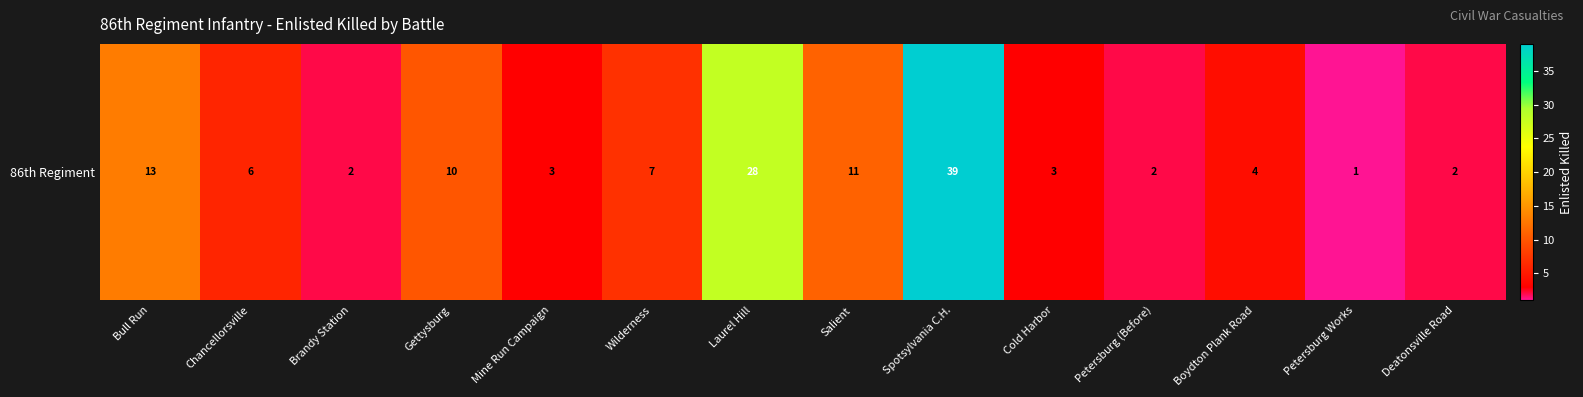

At which label does the data first exceed 6?

Bull Run